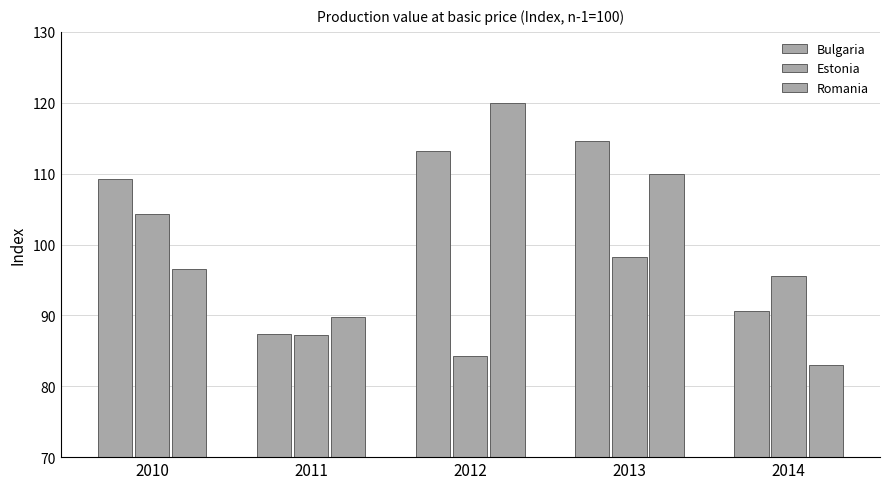

What is the difference between the maximum and minimum values in the Romania series?

37.0